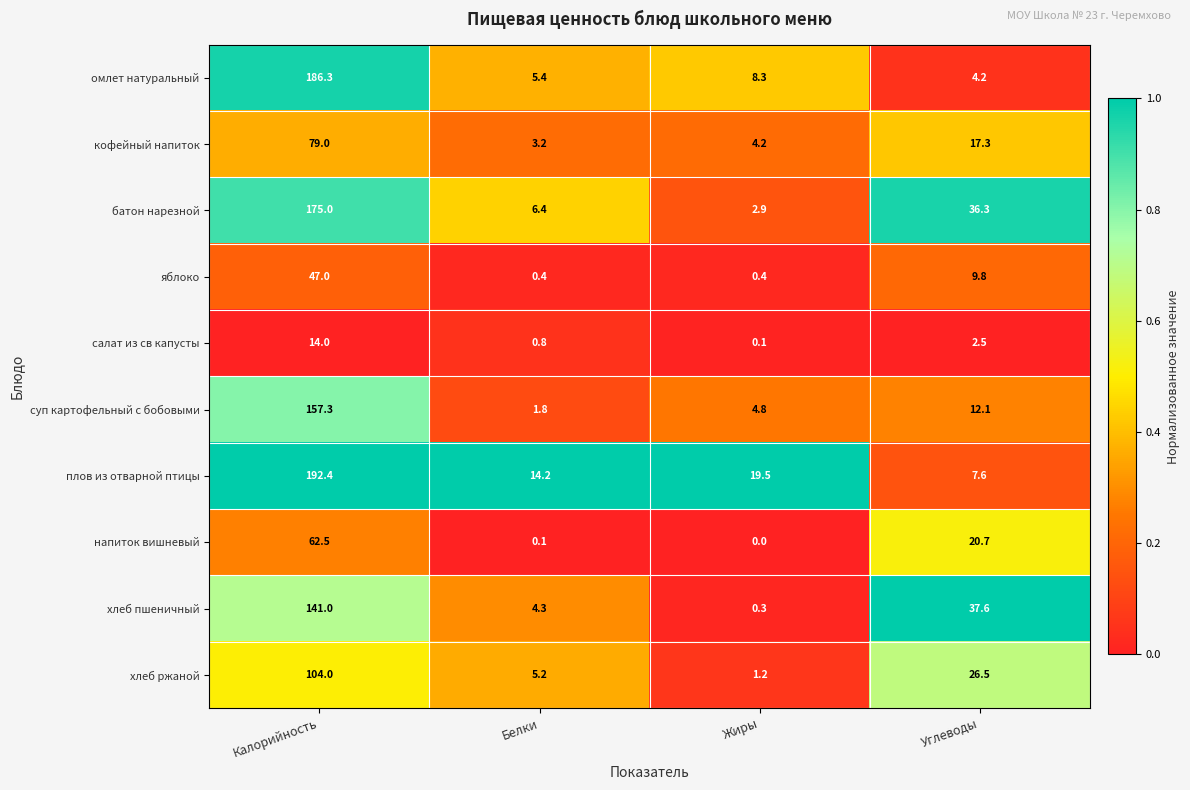

The батон нарезной series shows 263.4 at Калорийность. True or false?

False